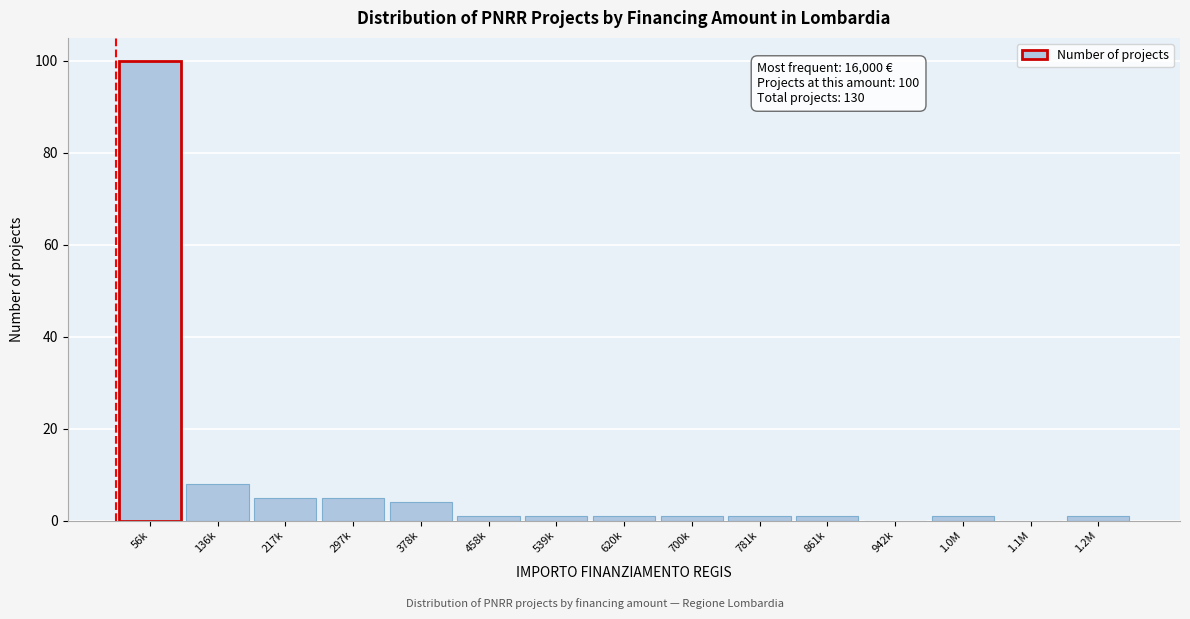

Reading left to right, extract all data points from this chart.

56k=100	136k=8	217k=5	297k=5	378k=4	458k=1	539k=1	620k=1	700k=1	781k=1	861k=1	942k=0	1.0M=1	1.1M=0	1.2M=1